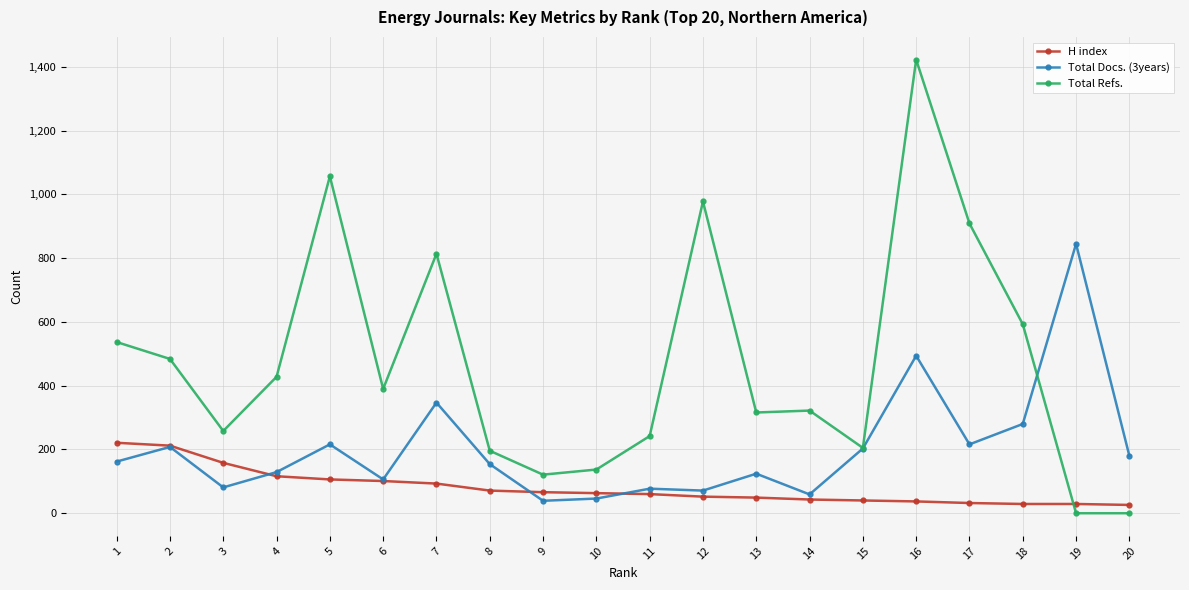

List the series in order of their peak value, lowest first.

H index, Total Docs. (3years), Total Refs.